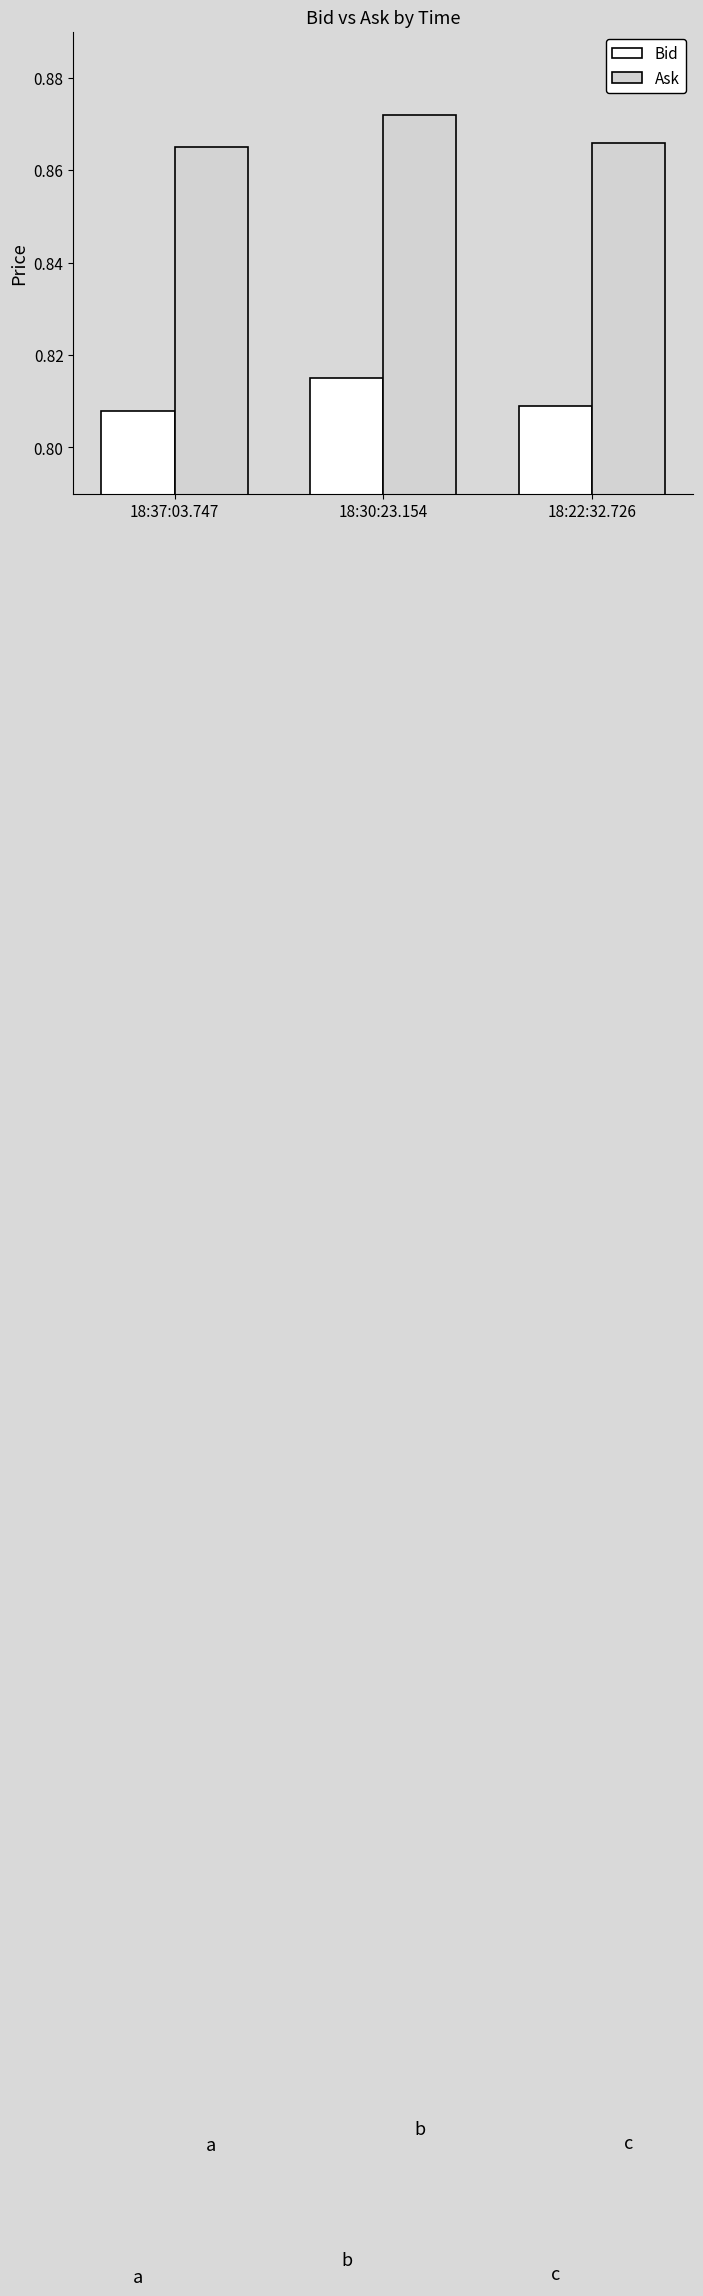

How many Bid values are between 0 and 1?

3